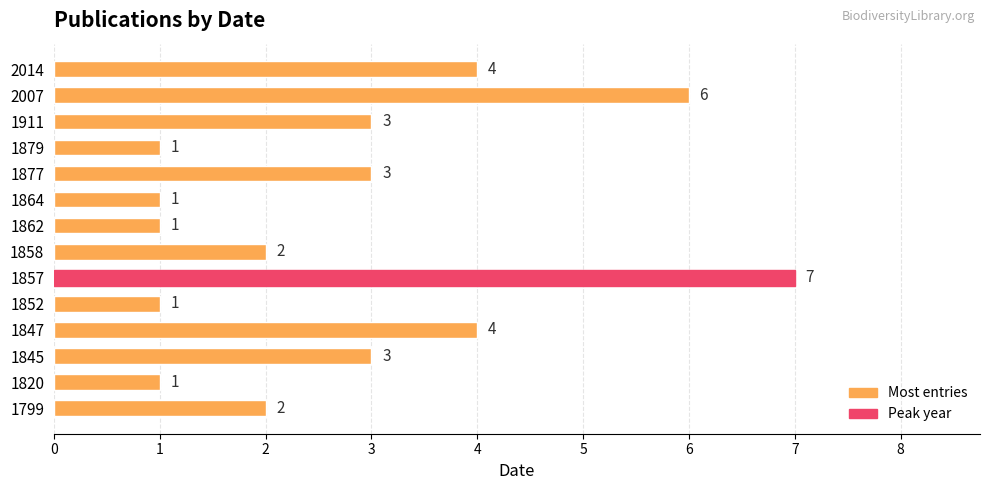

What is the difference between the second highest and second lowest values?

5